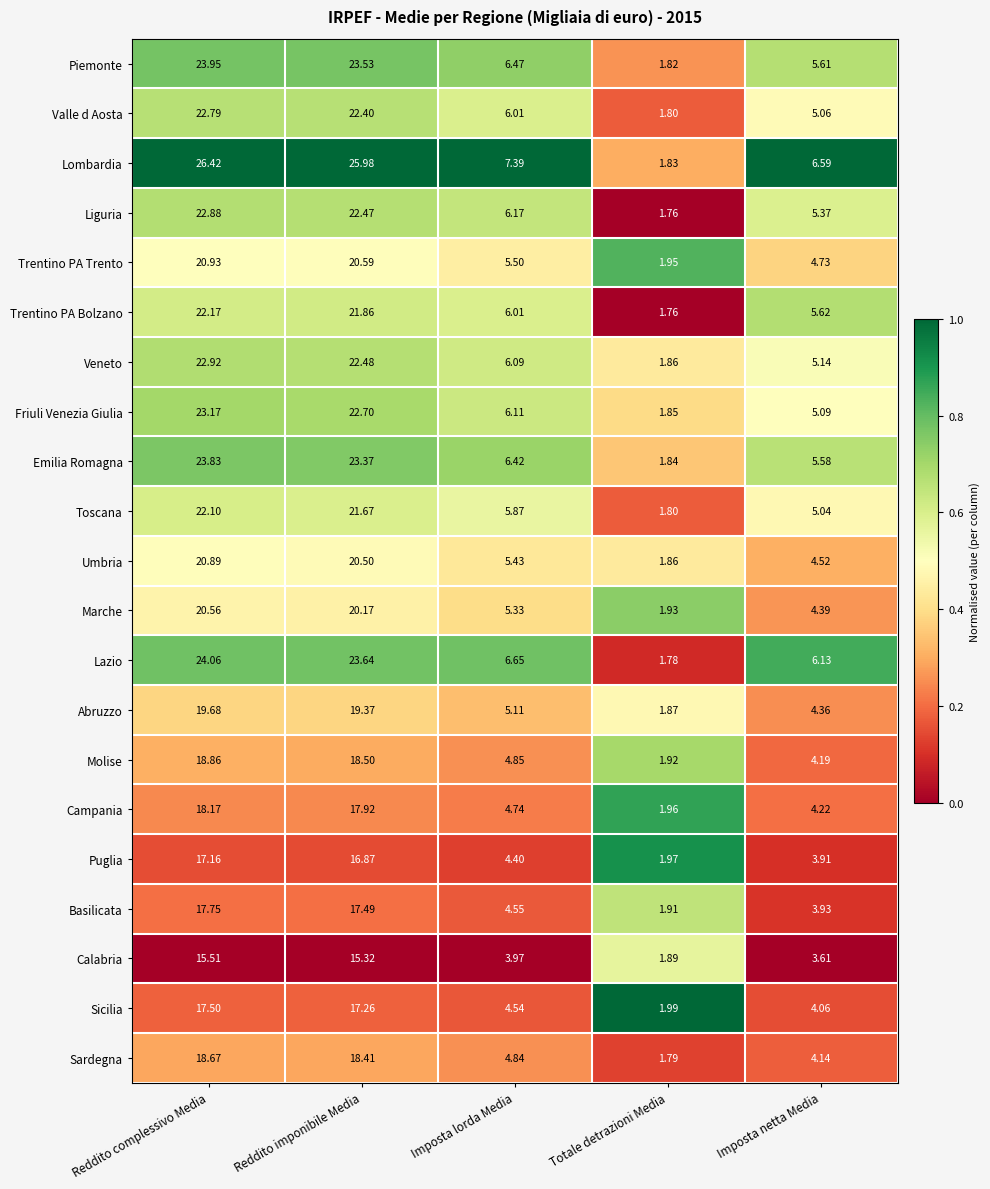

At which category is the sum across all series the highest?

Reddito complessivo Media